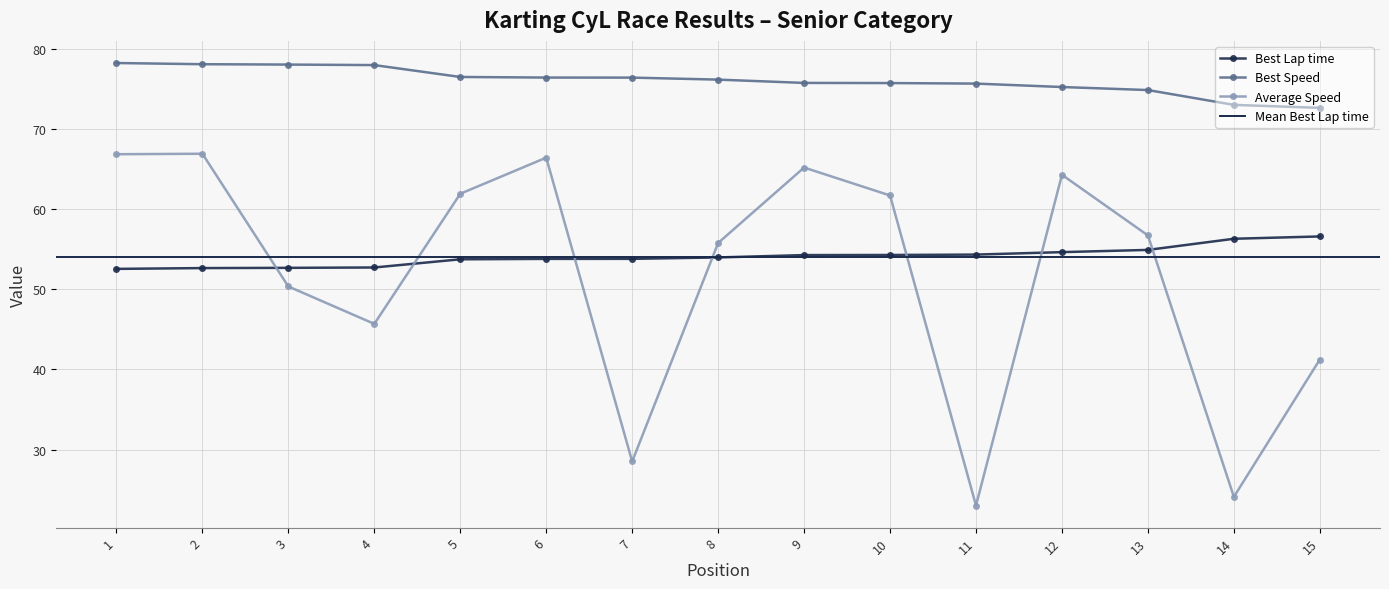

How many series are shown in this chart?

3